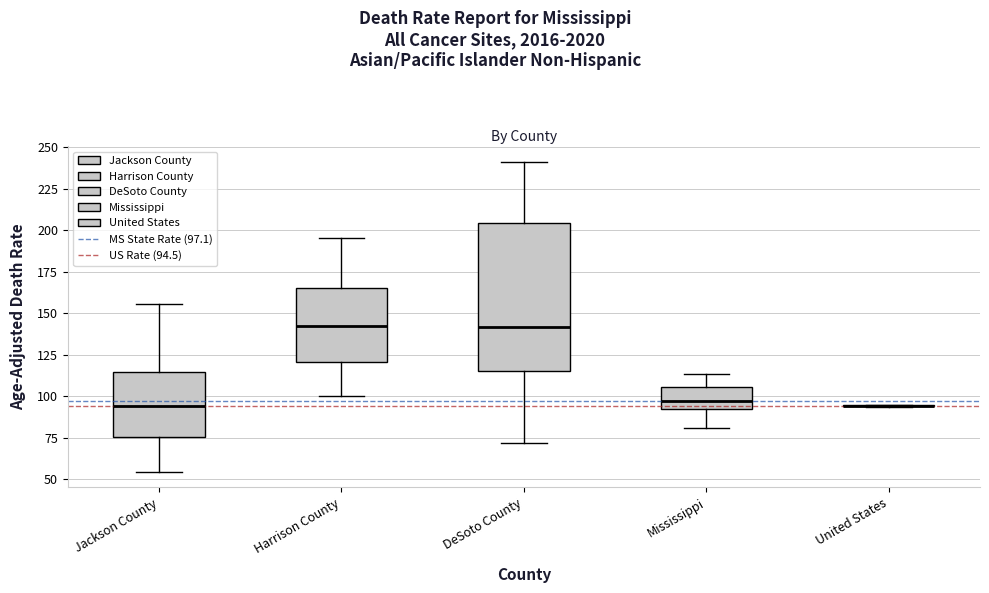

Comparing the boxes themselves (not the whiskers), which one is the tallest?

DeSoto County